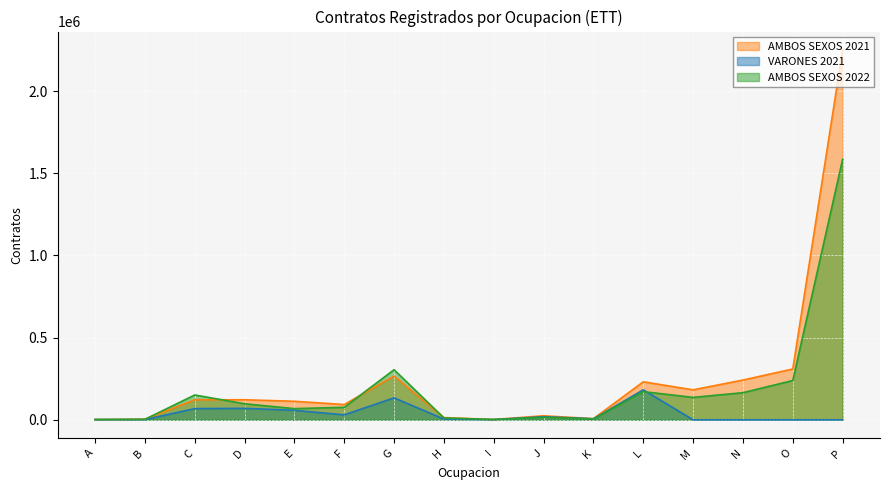

Is it true that VARONES equals 1011 at H?

False